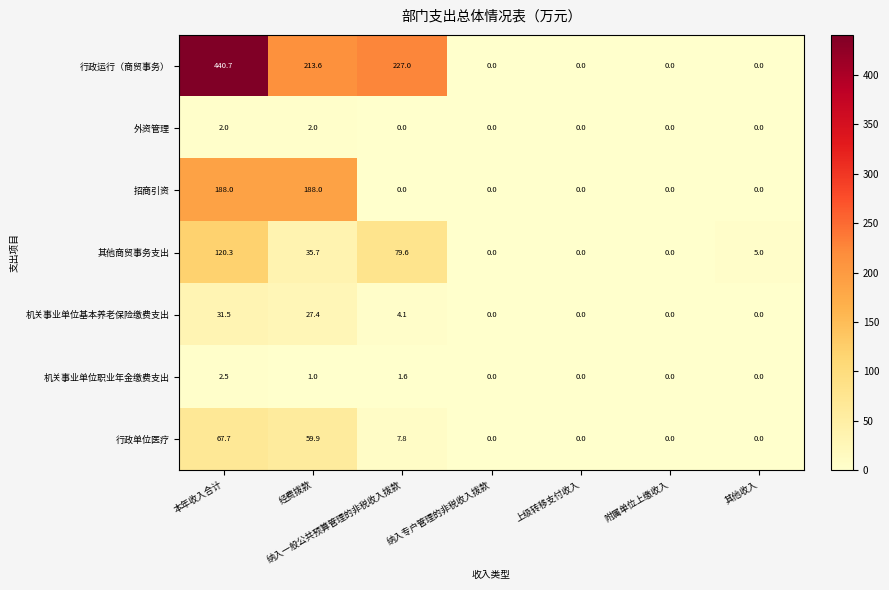

What is the sum of the 行政单位医疗 values at 纳入专户管理的非税收入拨款 and 纳入一般公共预算管理的非税收入拨款?

7.8